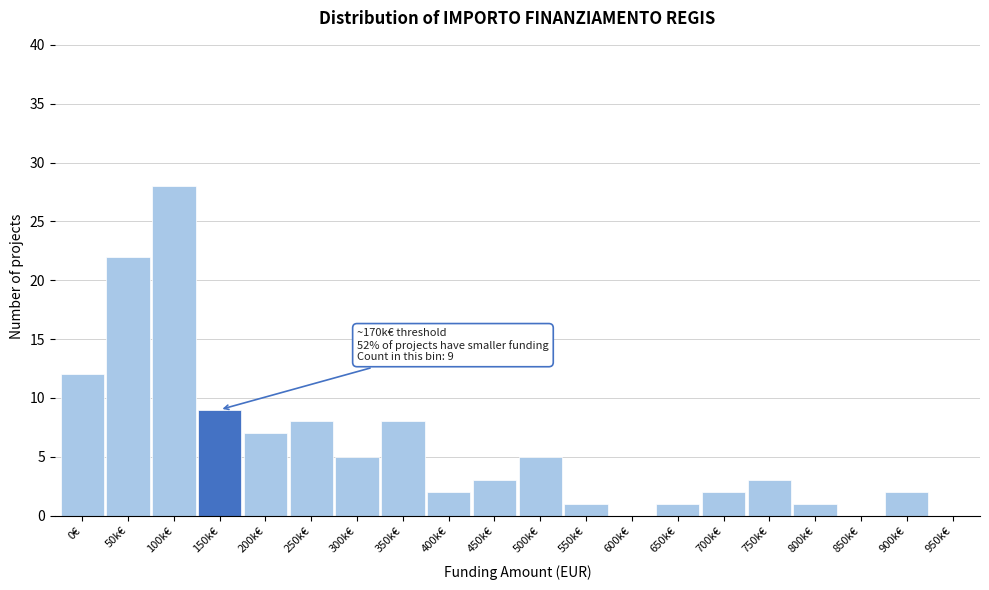

Reading left to right, list all the values displayed in this chart.

0€=12	50k€=22	100k€=28	150k€=9	200k€=7	250k€=8	300k€=5	350k€=8	400k€=2	450k€=3	500k€=5	550k€=1	600k€=0	650k€=1	700k€=2	750k€=3	800k€=1	850k€=0	900k€=2	950k€=0